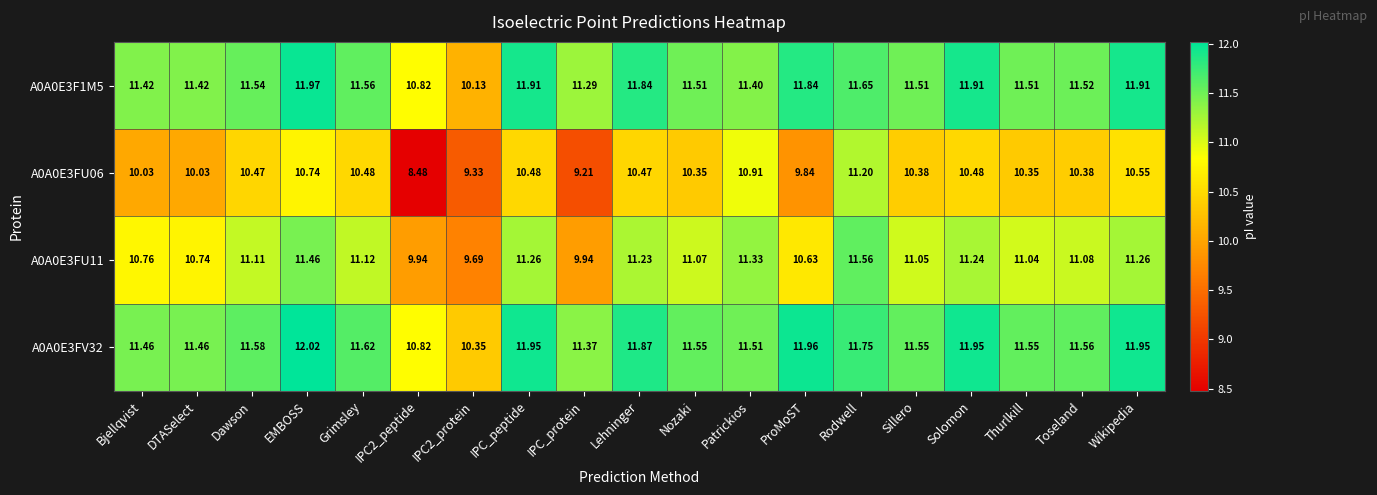

Which category has the highest value across all series?

EMBOSS